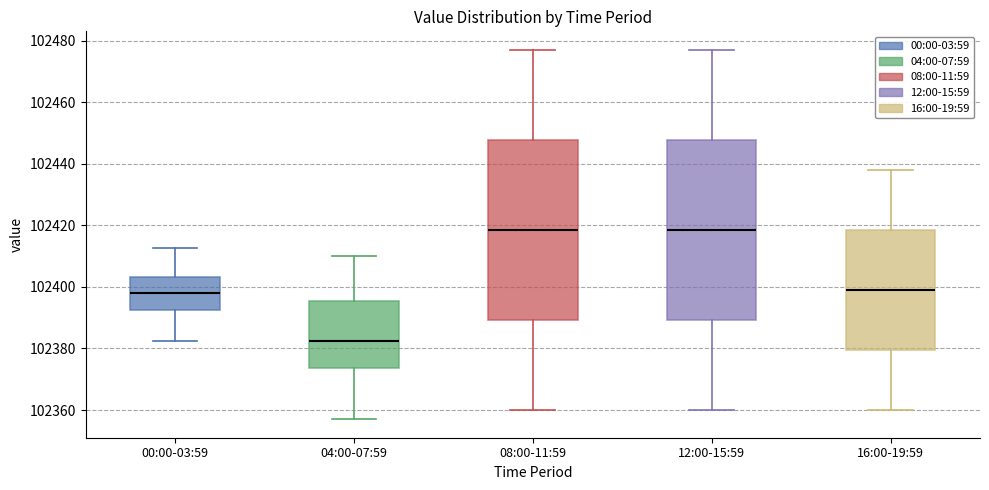

Reading left to right, transcribe this box plot: for each box, give where its median line is, the range the box spans, and where its two whiskers end, as read against the y-axis. The values are not printed on the chart, so give them approximately, as read against the axis.

00:00-03:59: median 102398, box 102392 to 102404, whiskers 102382 to 102412
04:00-07:59: median 102382, box 102374 to 102396, whiskers 102358 to 102410
08:00-11:59: median 102418, box 102390 to 102448, whiskers 102360 to 102478
12:00-15:59: median 102418, box 102390 to 102448, whiskers 102360 to 102478
16:00-19:59: median 102400, box 102380 to 102418, whiskers 102360 to 102438